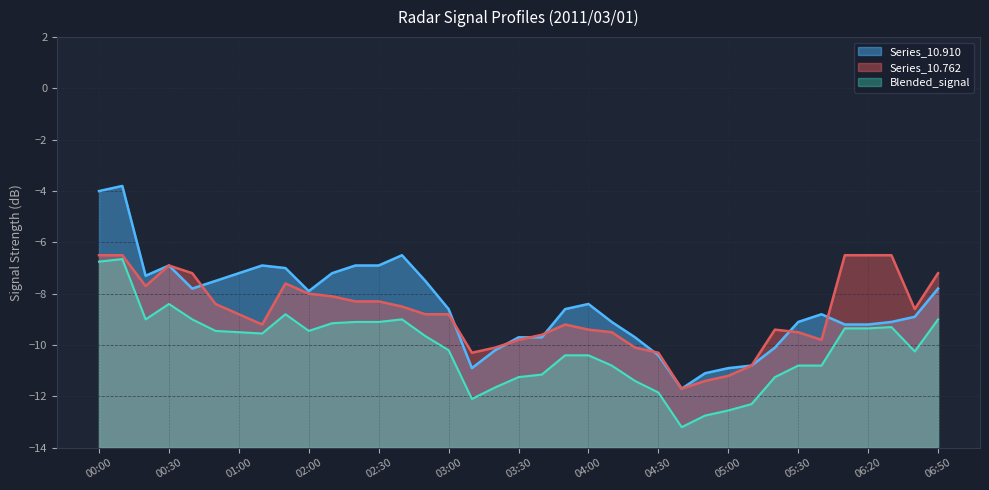

What is the label of the 37th point from the left?

06:50